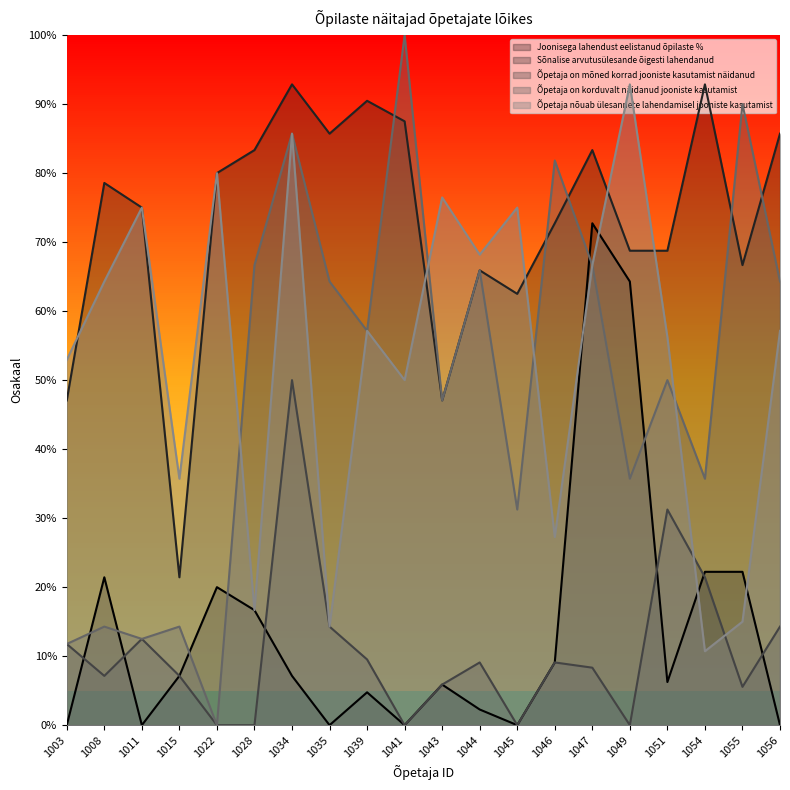

List the labels in order of Õpetaja nõuab ülesannete lahendamisel jooniste kasutamist value, largest first.

1049, 1034, 1022, 1043, 1011, 1045, 1044, 1047, 1008, 1039, 1056, 1051, 1003, 1041, 1015, 1046, 1028, 1055, 1035, 1054